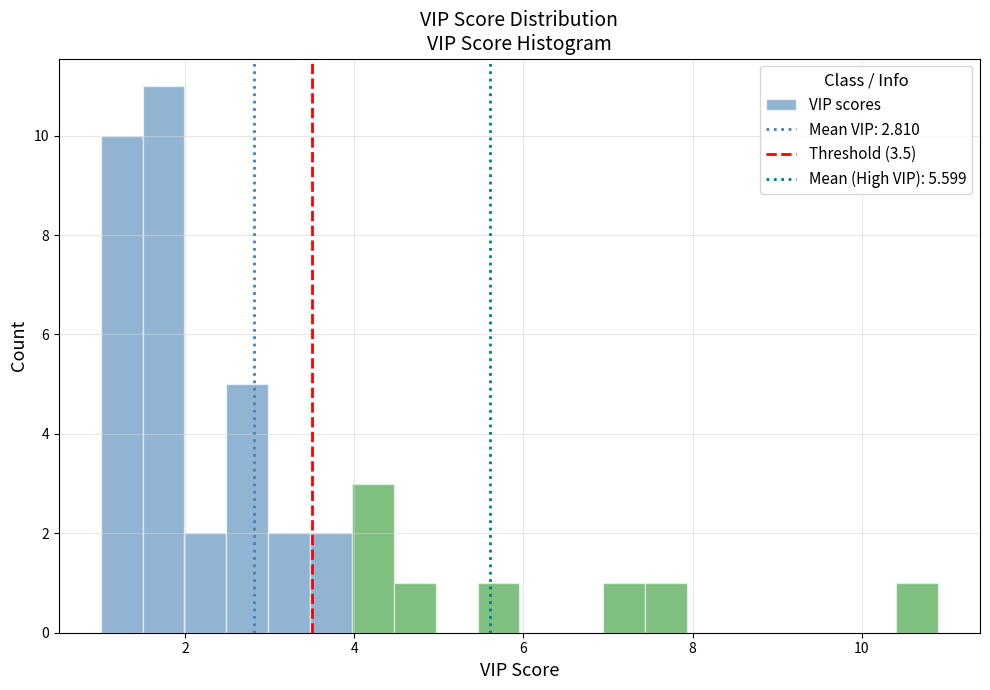

Read against the x-axis, roughly where is the centre of the tallest bar?

1.8